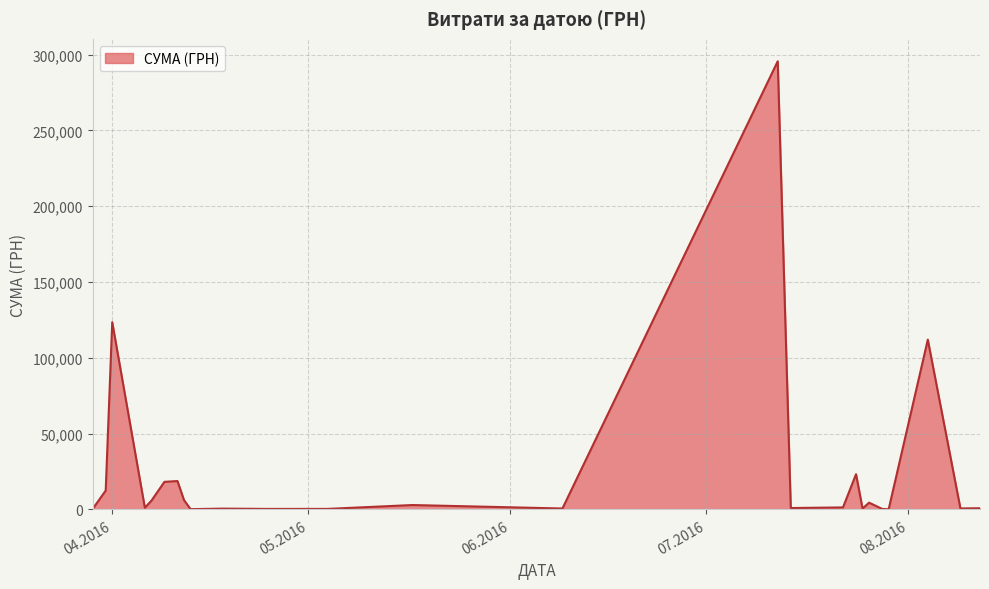

What is the greatest value displayed?

295638.6